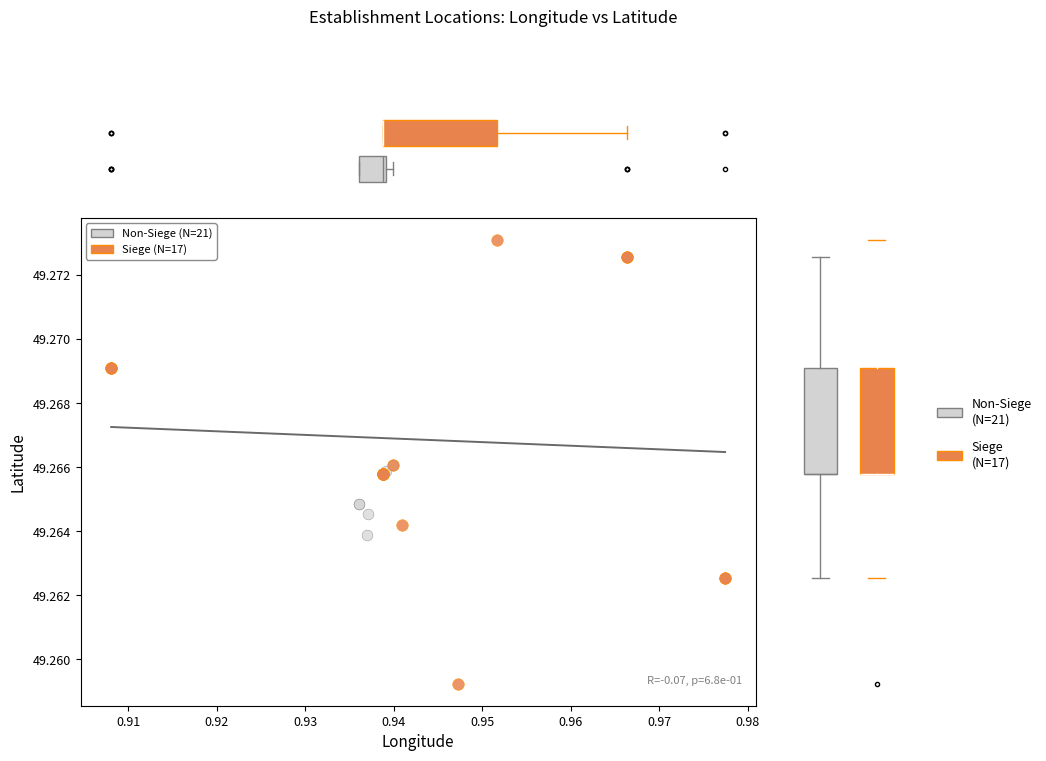

Which series contains the lowest Y value?

Siege (N=17)